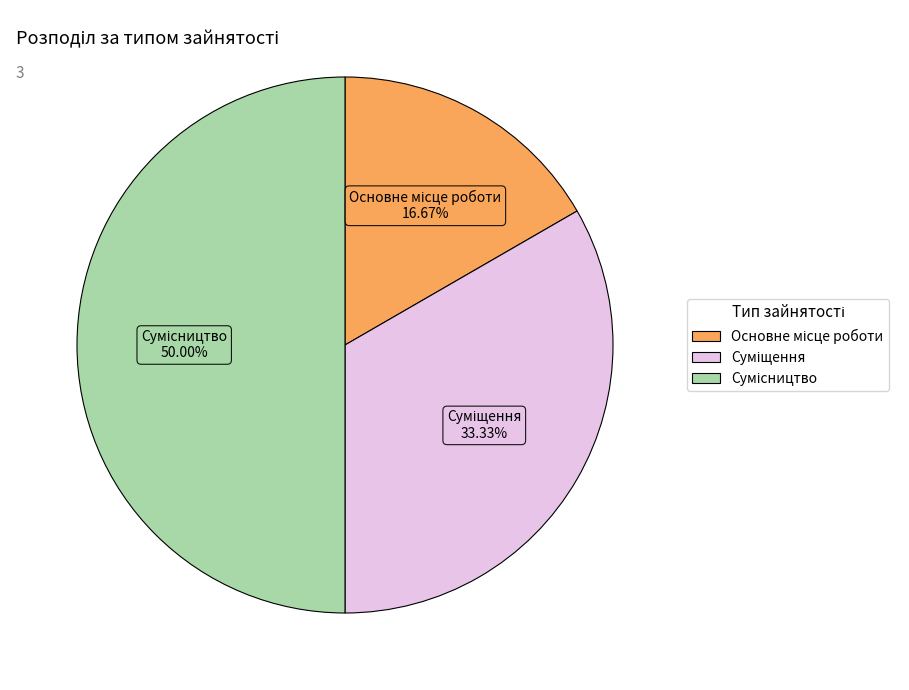

Count the number of slices in the pie.

3